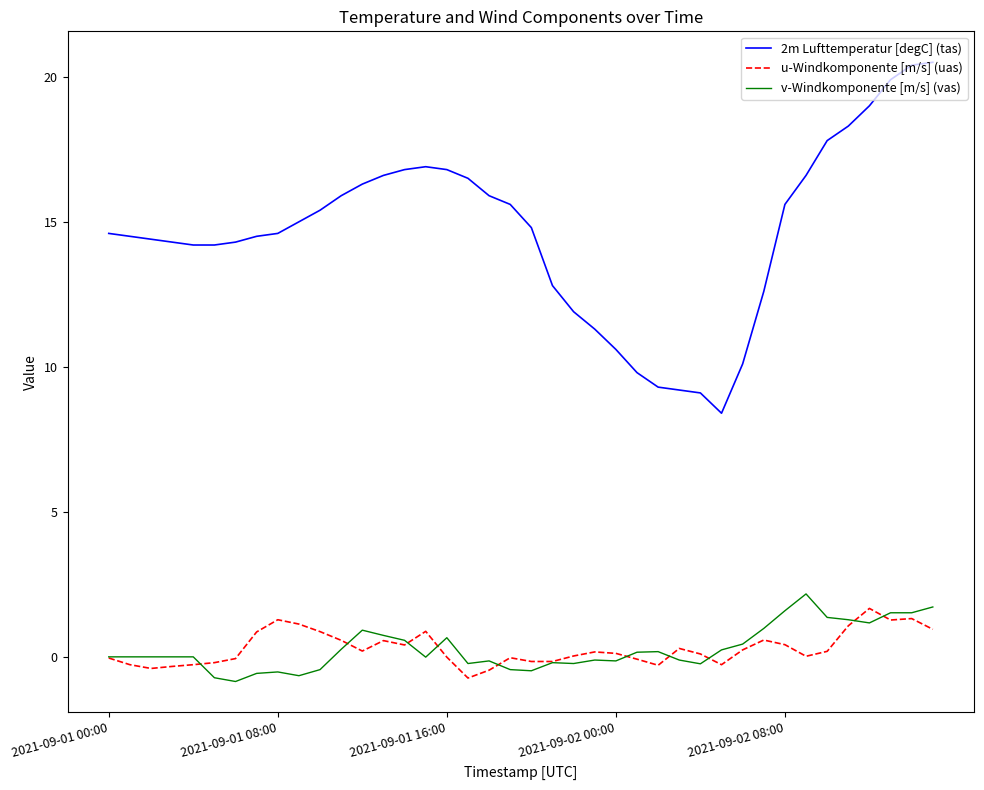

What is the maximum value for 2m Lufttemperatur [degC] (tas)?

20.5